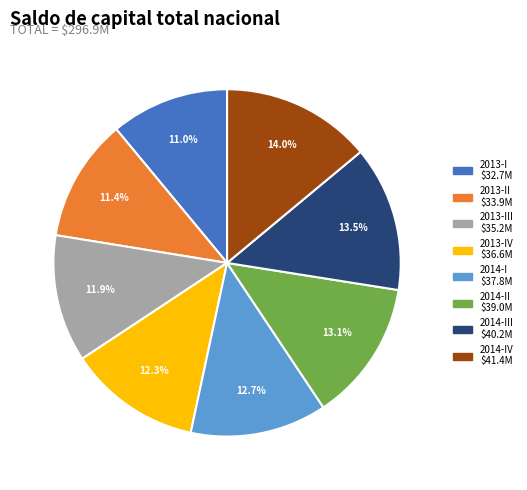

Is there any slice that represents more than half of the pie?

No